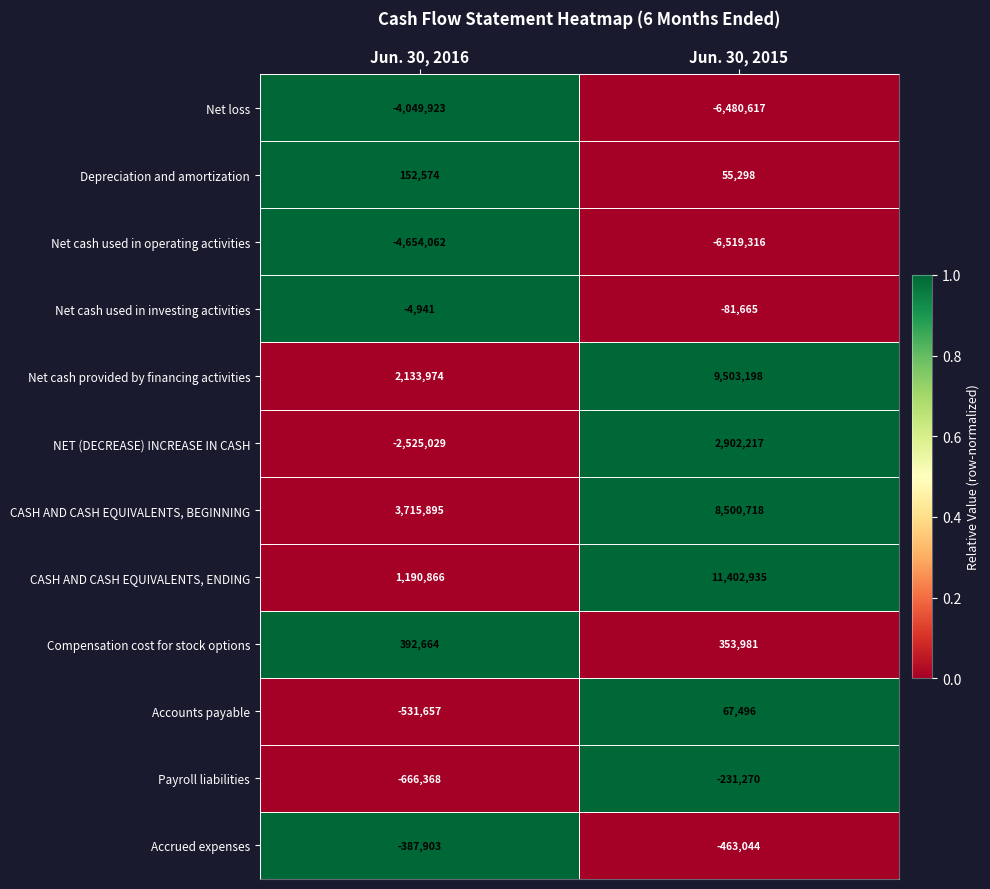

Reading left to right, what are all the values shown in this chart?

Net loss: -4049923	-6480617
Depreciation and amortization: 152574	55298
Net cash used in operating activities: -4654062	-6519316
Net cash used in investing activities: -4941	-81665
Net cash provided by financing activities: 2133974	9503198
NET (DECREASE) INCREASE IN CASH: -2525029	2902217
CASH AND CASH EQUIVALENTS, BEGINNING: 3715895	8500718
CASH AND CASH EQUIVALENTS, ENDING: 1190866	11402935
Compensation cost for stock options: 392664	353981
Accounts payable: -531657	67496
Payroll liabilities: -666368	-231270
Accrued expenses: -387903	-463044